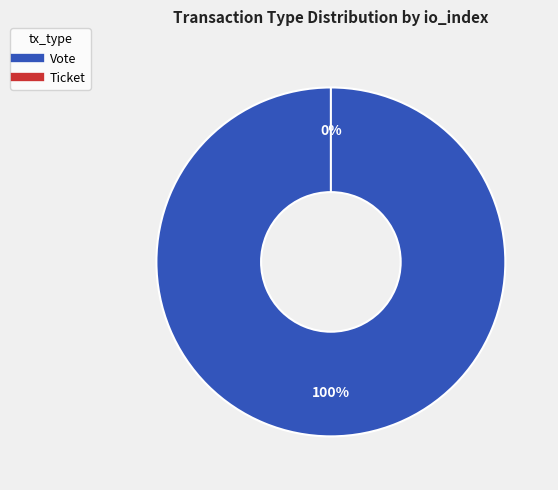

How many segments does this pie chart have?

2